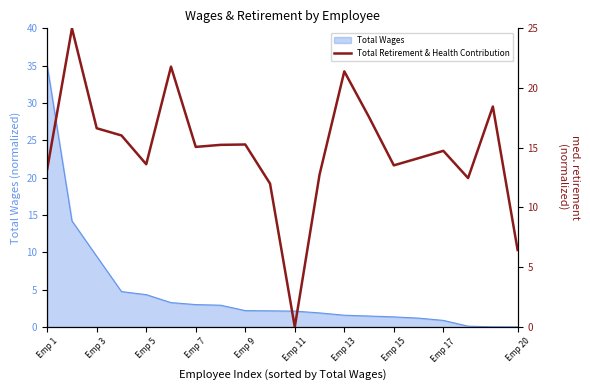

True or false: Total Wages has a value of 62.0 at Emp 1.

False